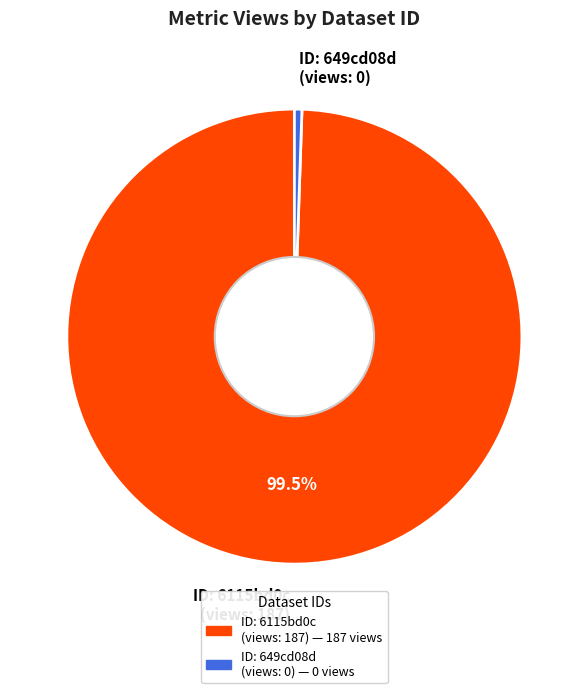

Between ID: 6115bd0c (views: 187) and ID: 649cd08d (views: 0), which is larger?

ID: 6115bd0c (views: 187)